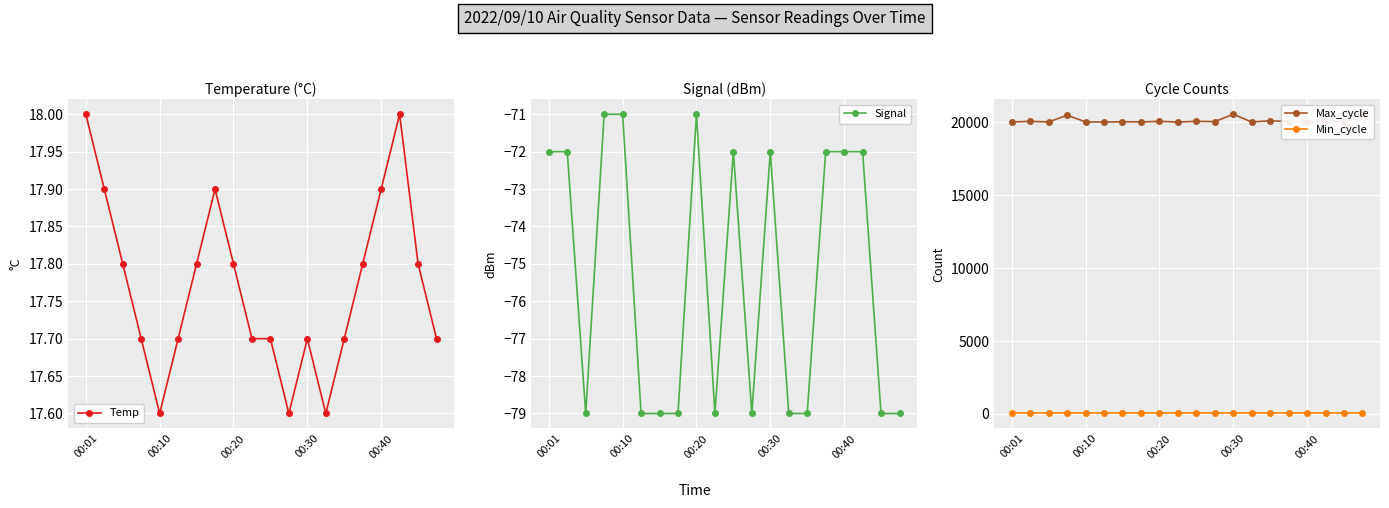

True or false: Temp has more than 2 interior local peaks.

True